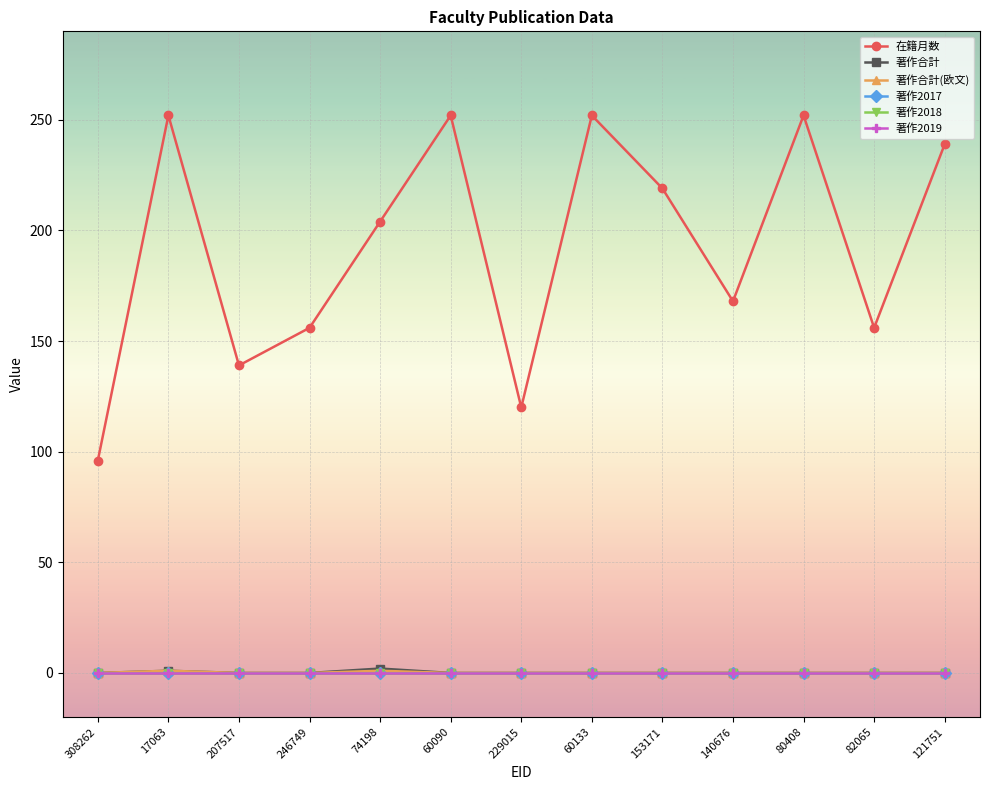

True or false: 著作2019 and 著作2018 cross at least once.

False